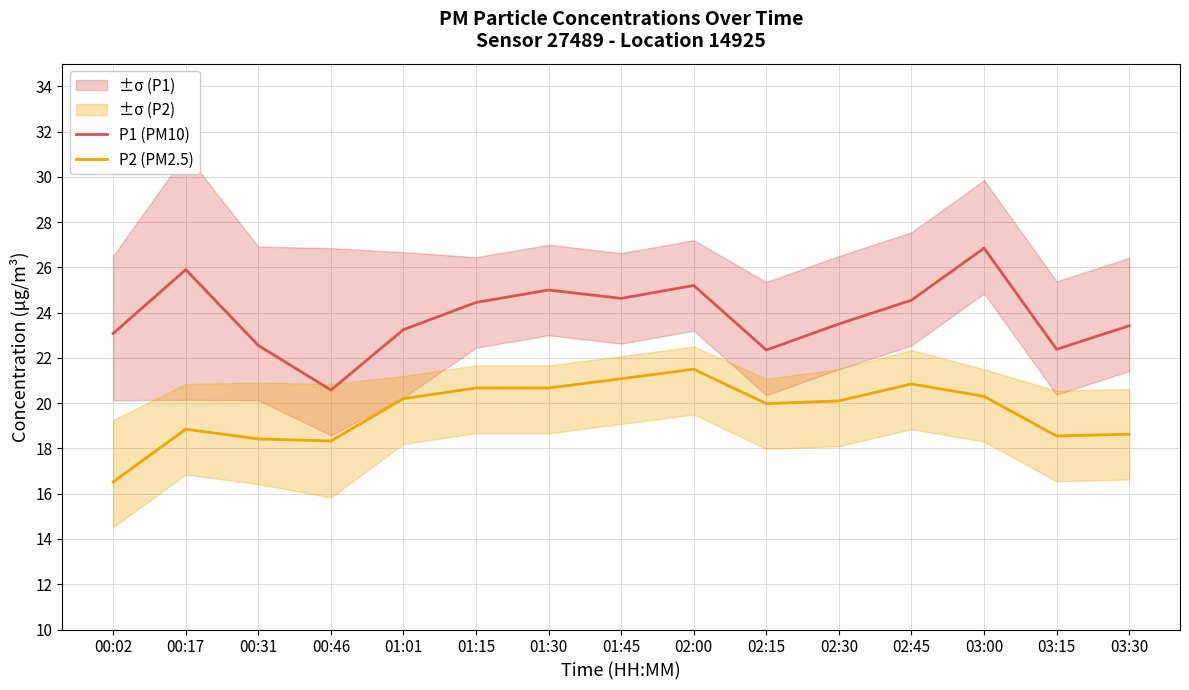

What are all the series names shown in the legend?

P1 (PM10), P2 (PM2.5)